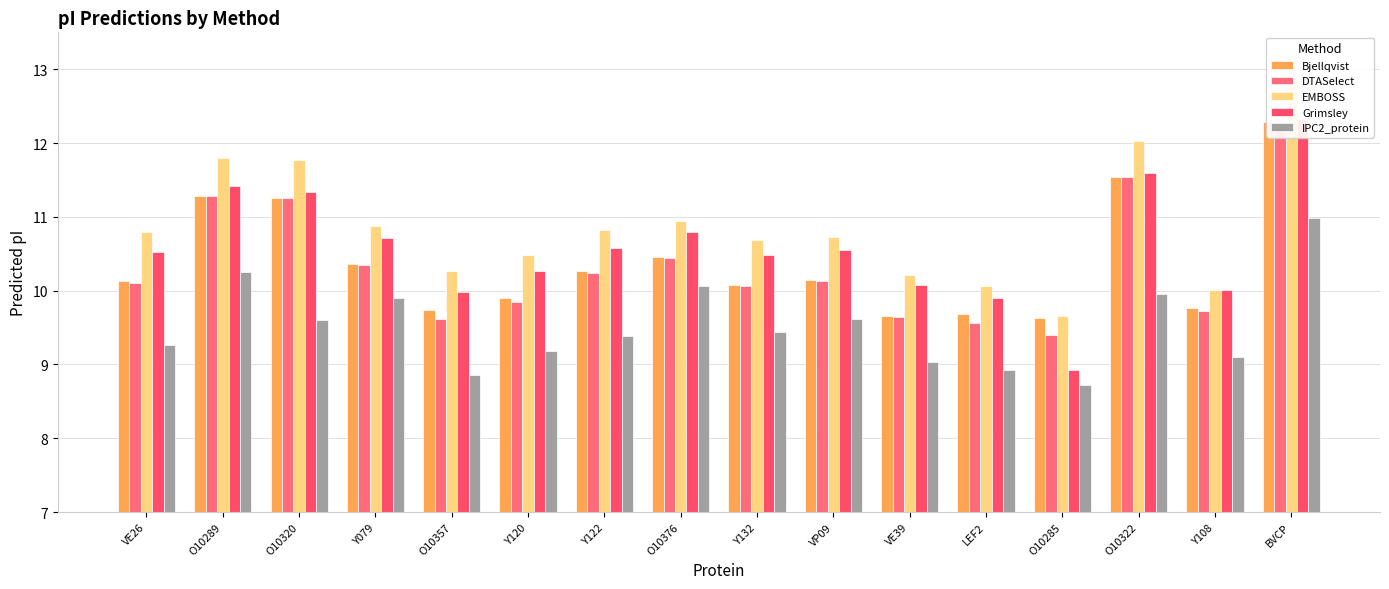

Where does the DTASelect series first go above 10?

VE26